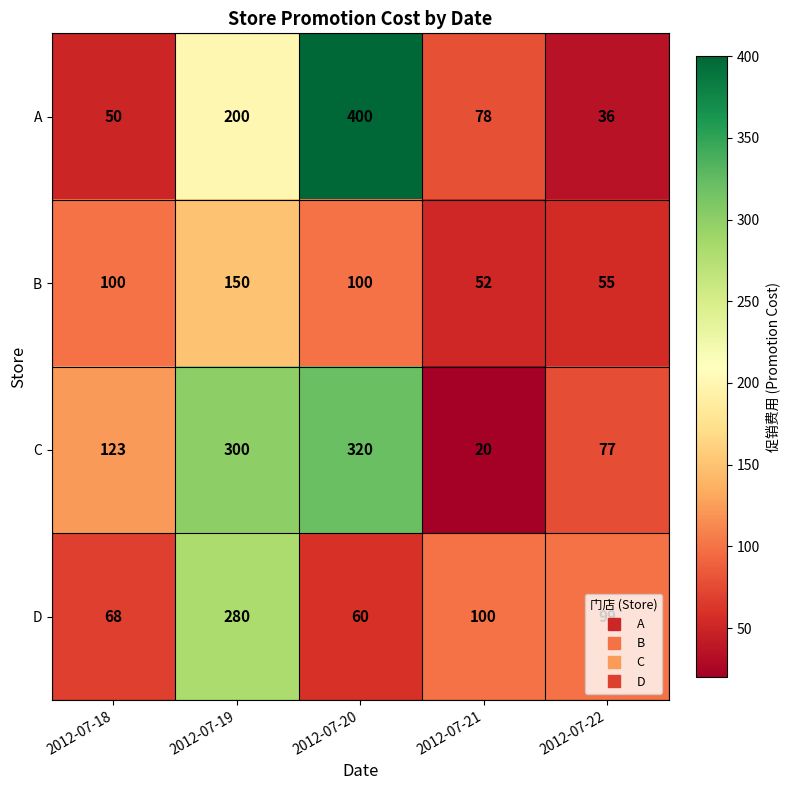

What is the difference between the maximum and minimum values in the A series?

364